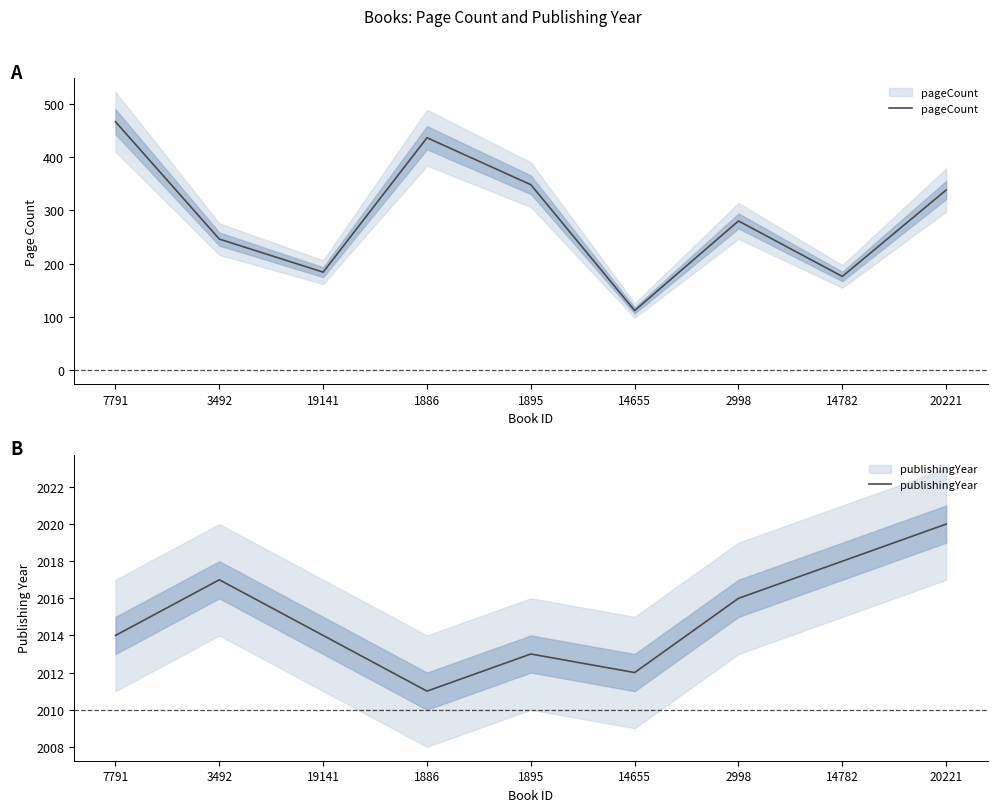

What is the minimum value for pageCount?

112